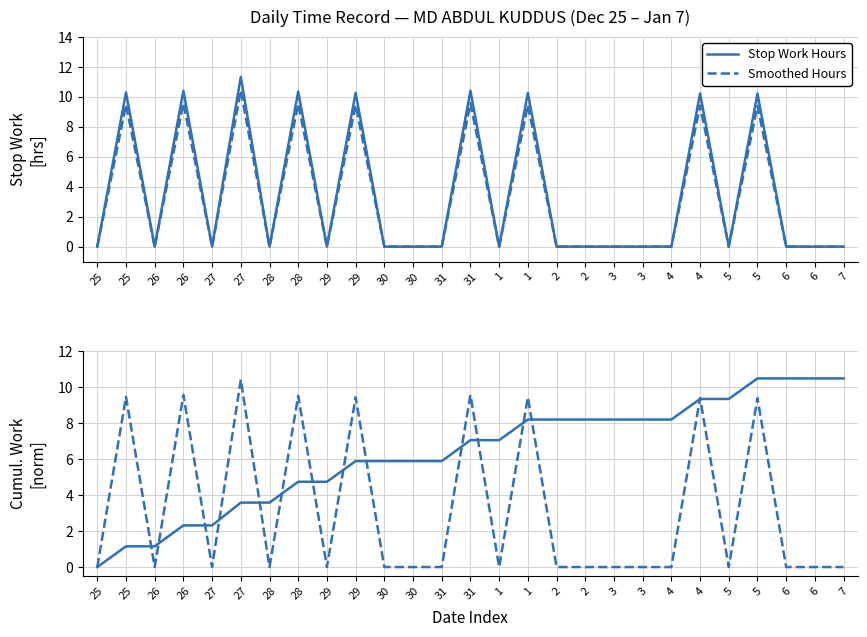

Is it true that Smoothed Hours equals 0.0 at 26?

True